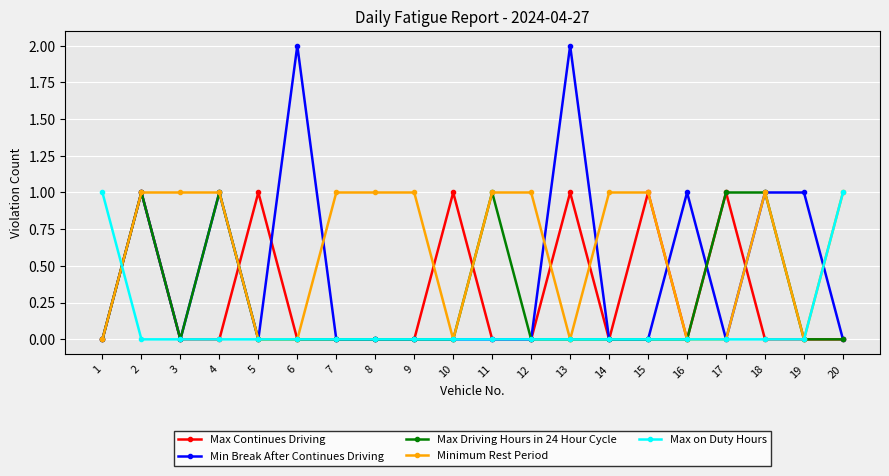

What are all the series names shown in the legend?

Max Continues Driving, Min Break After Continues Driving, Max Driving Hours in 24 Hour Cycle, Minimum Rest Period, Max on Duty Hours